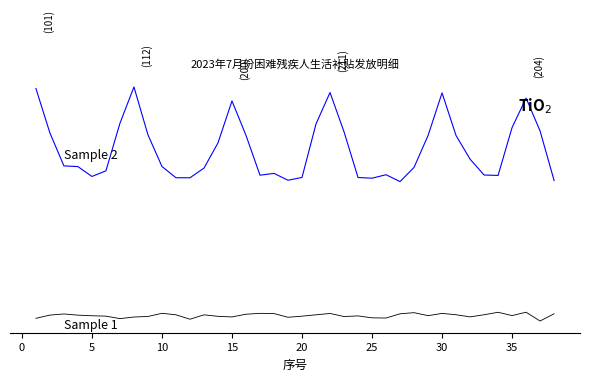

Is it true that Sample 2 equals 9.9 at 25?

False